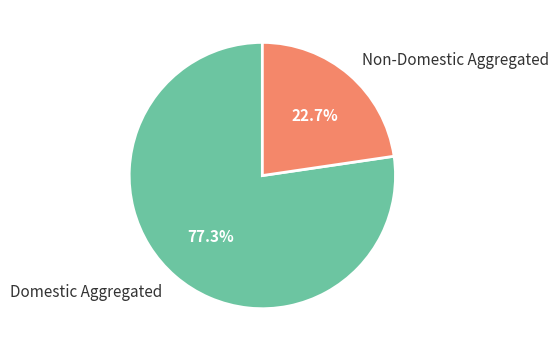

Does Non-Domestic Aggregated account for over 50% of the chart?

No